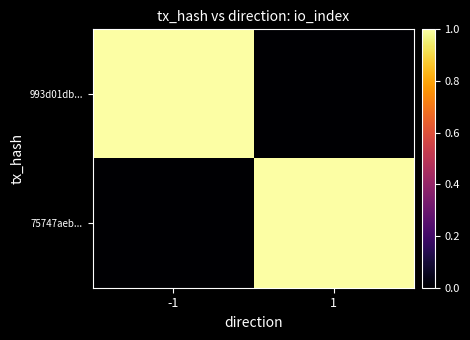

What is the sum of the 75747aeb... values at -1 and 1?

1